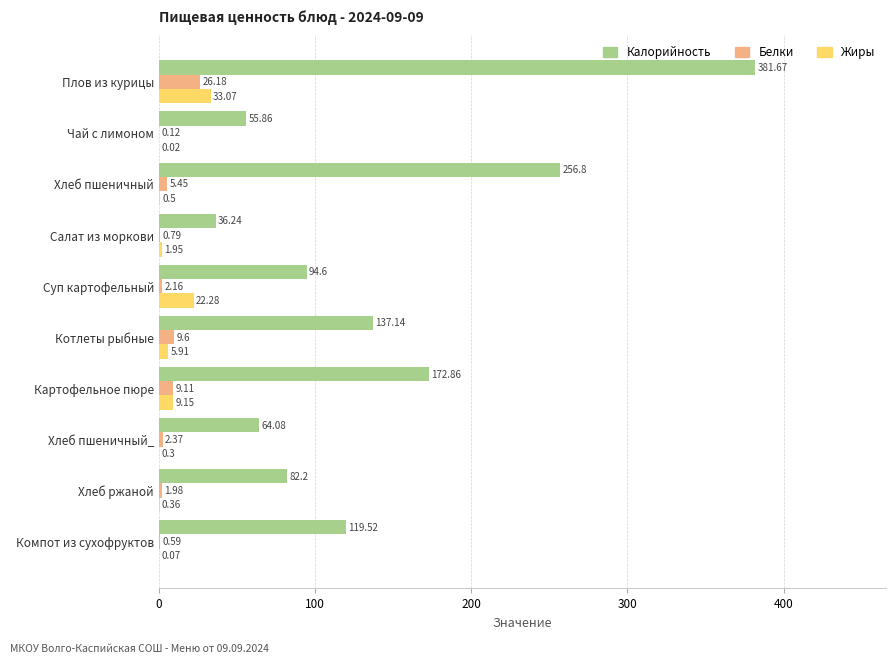

Where is Калорийность nearest to the value 208?

Картофельное пюре